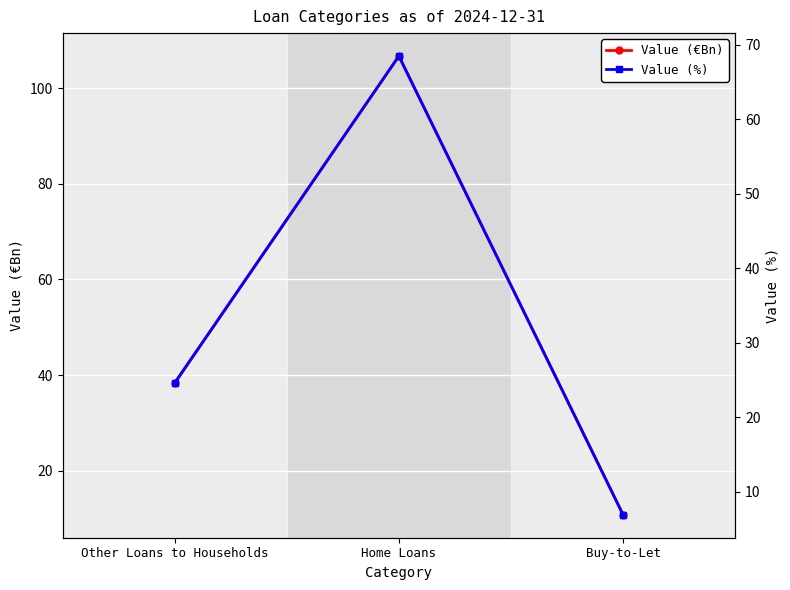

Reading left to right, extract all data points from this chart.

Value (€Bn): Other Loans to Households=38.3	Home Loans=106.7	Buy-to-Let=10.8
Value (%): Other Loans to Households=24.6	Home Loans=68.5	Buy-to-Let=6.9